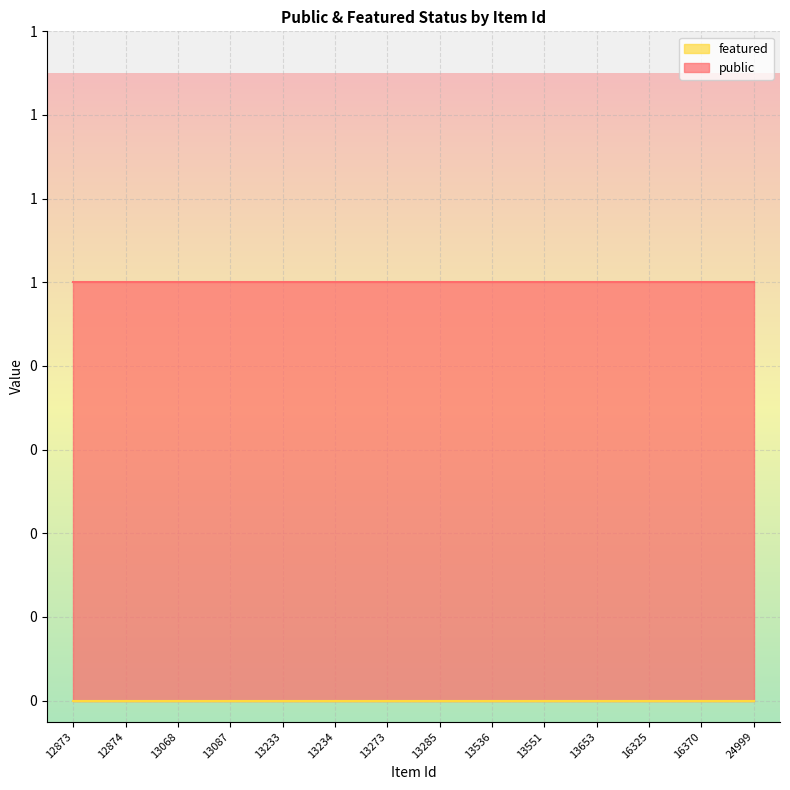

Rank the categories by public value from lowest to highest.

12873, 12874, 13068, 13087, 13233, 13234, 13273, 13285, 13536, 13551, 13653, 16325, 16370, 24999